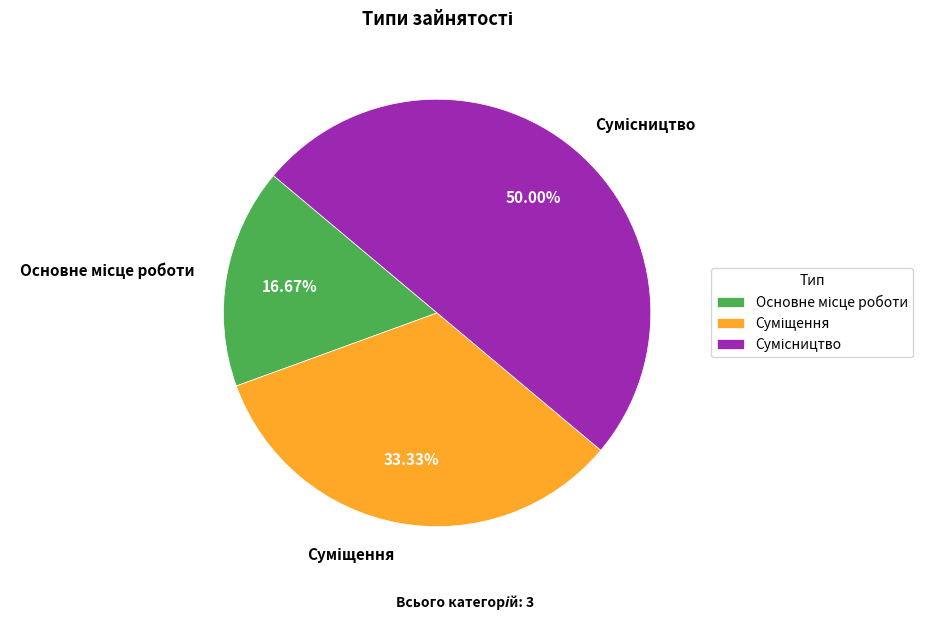

Count the number of slices in the pie.

3